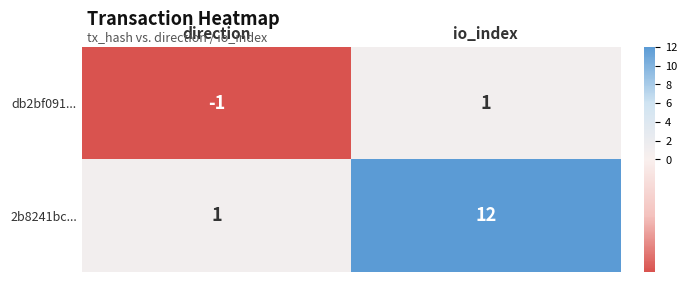

Where is db2bf091... nearest to the value 0?

direction